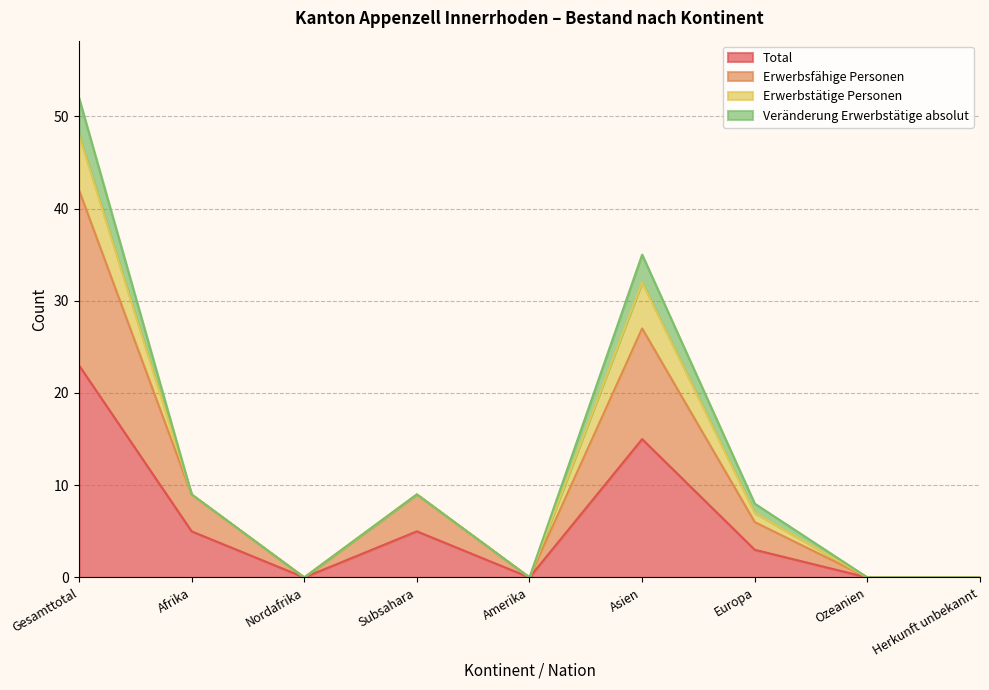

Does the chart display data point markers on the line(s)?

No